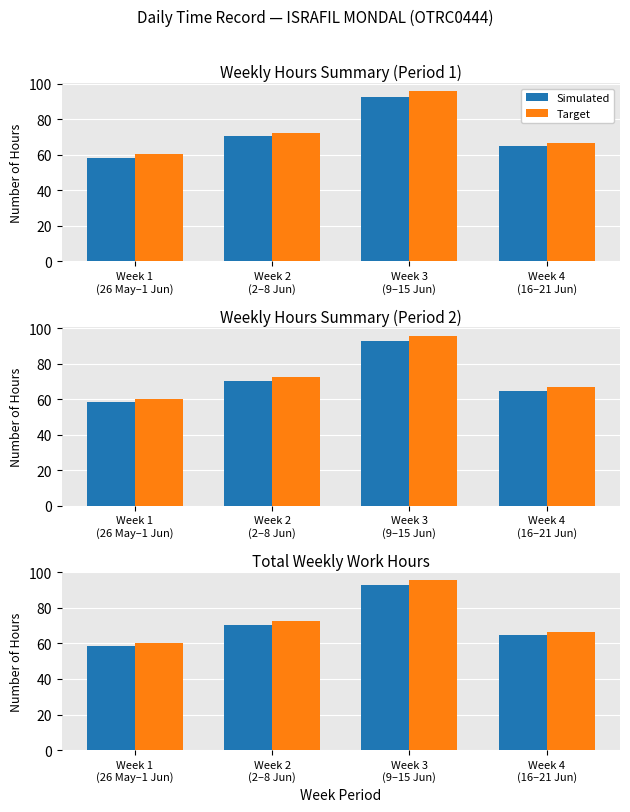

What is the lowest value of the Target series?

60.1